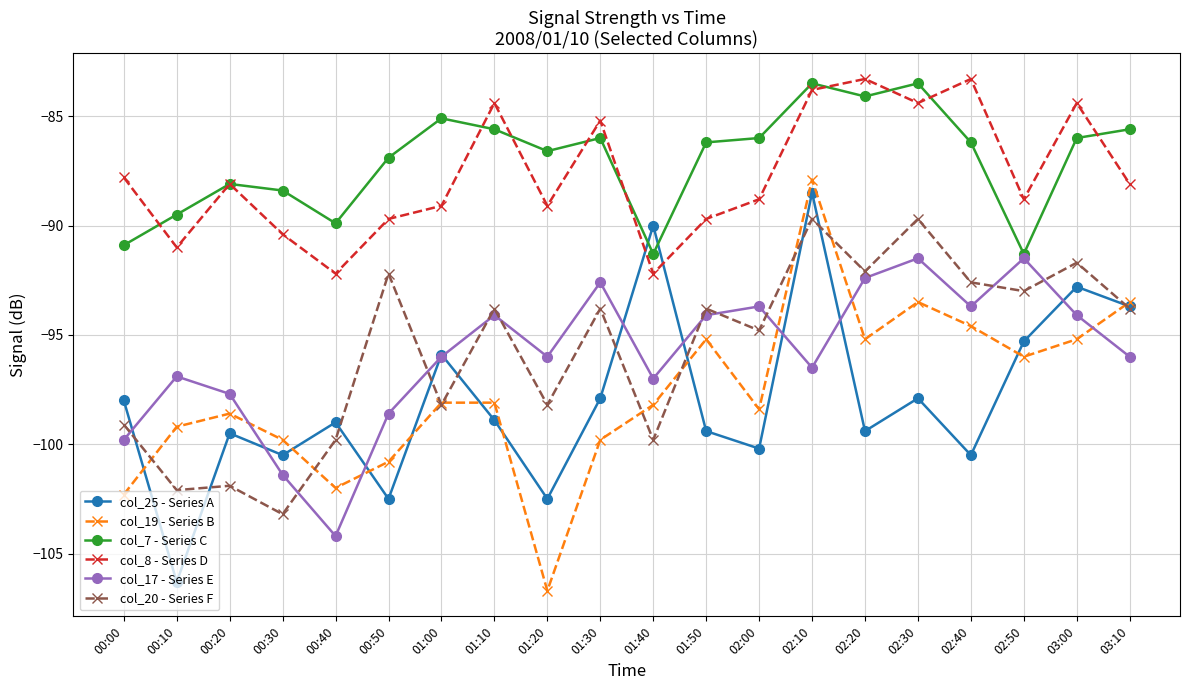

Where is col_7 - Series C nearest to the value -87?

00:50